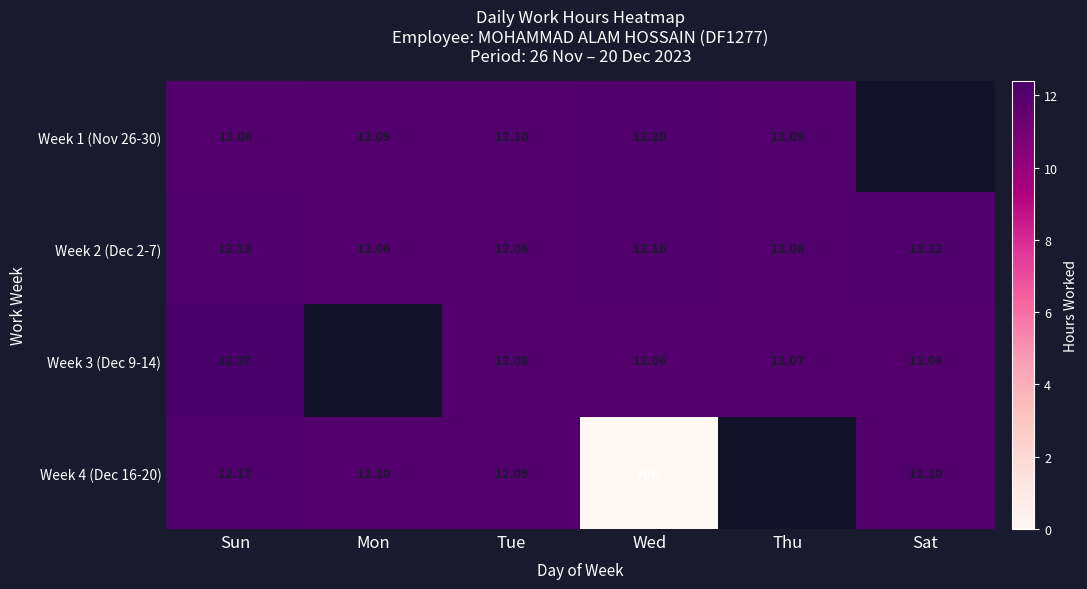

At which label does Week 3 (Dec 9-14) reach its minimum?

Sat